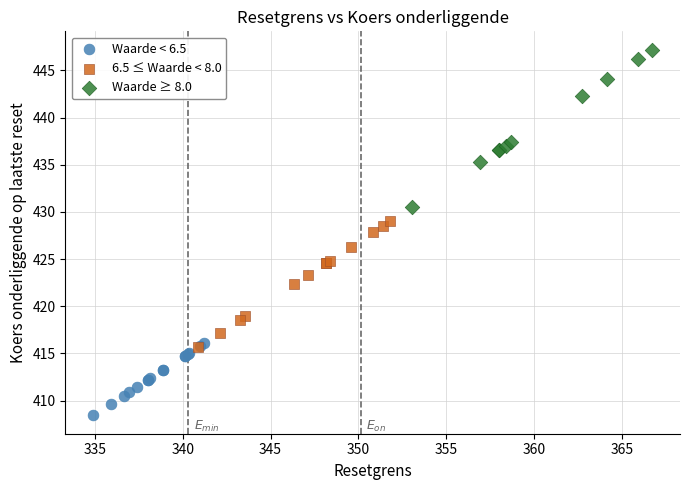

Which series contains the lowest Y value?

Waarde < 6.5